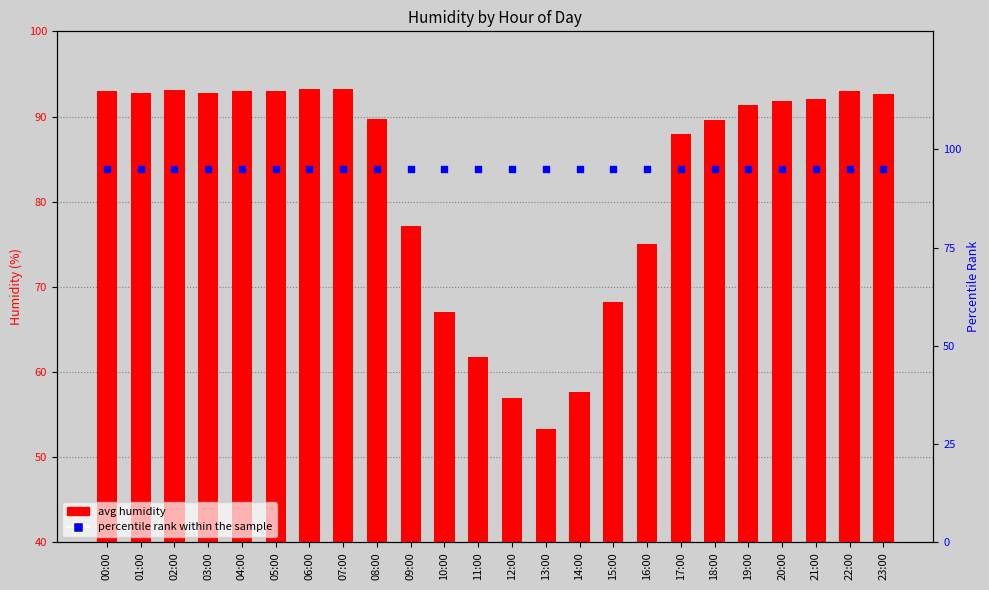

What are all the series names shown in the legend?

avg humidity, percentile rank within the sample